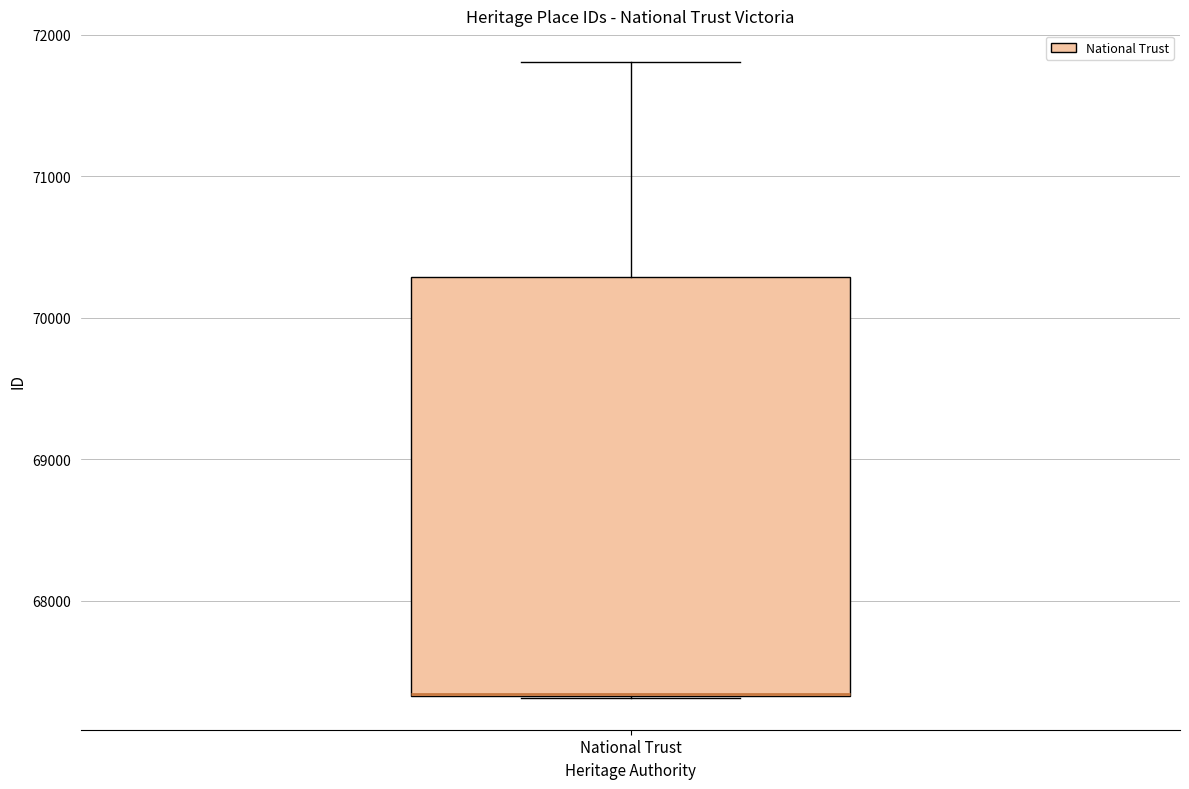

Where does the upper whisker of the box for National Trust end on the y-axis? The values are not printed on the chart, so give them approximately, as read against the axis.

71800